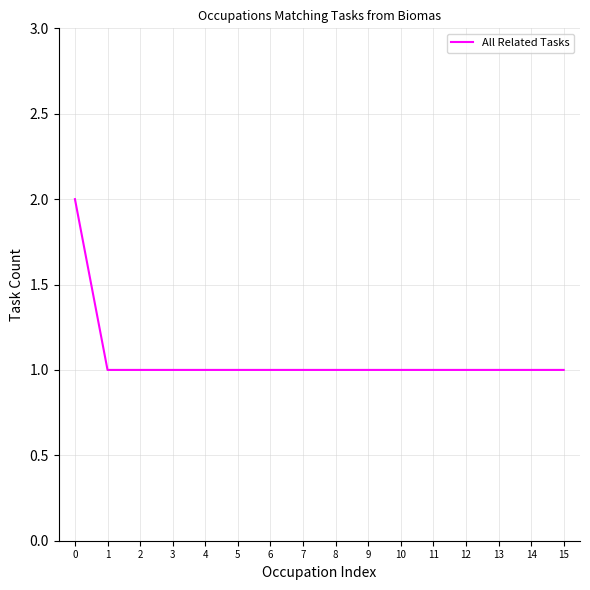

Count the number of data series in this chart.

1